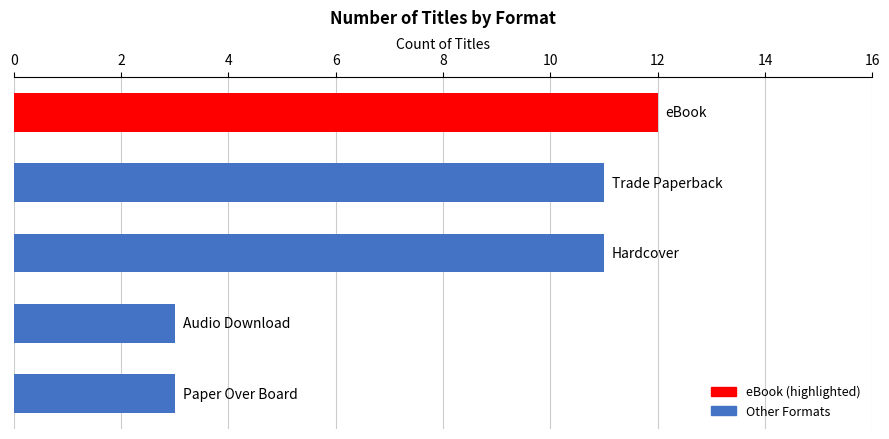

What is the difference between the second highest and second lowest values?

8